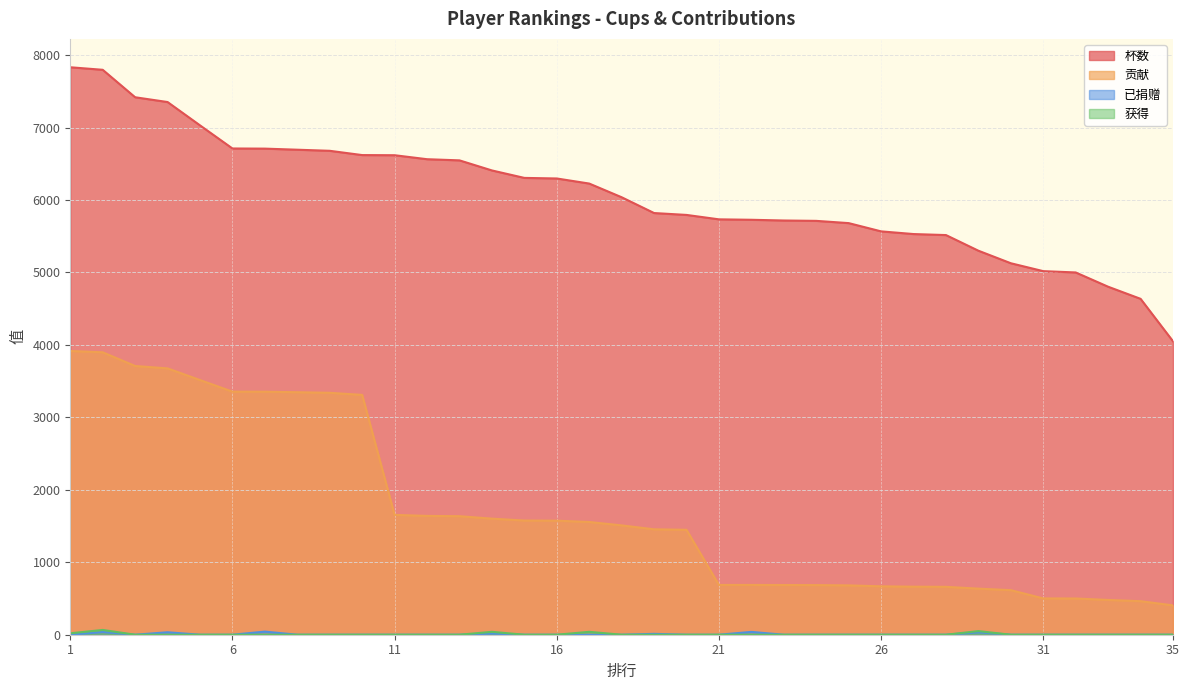

At which label does 获得 reach its peak?

2